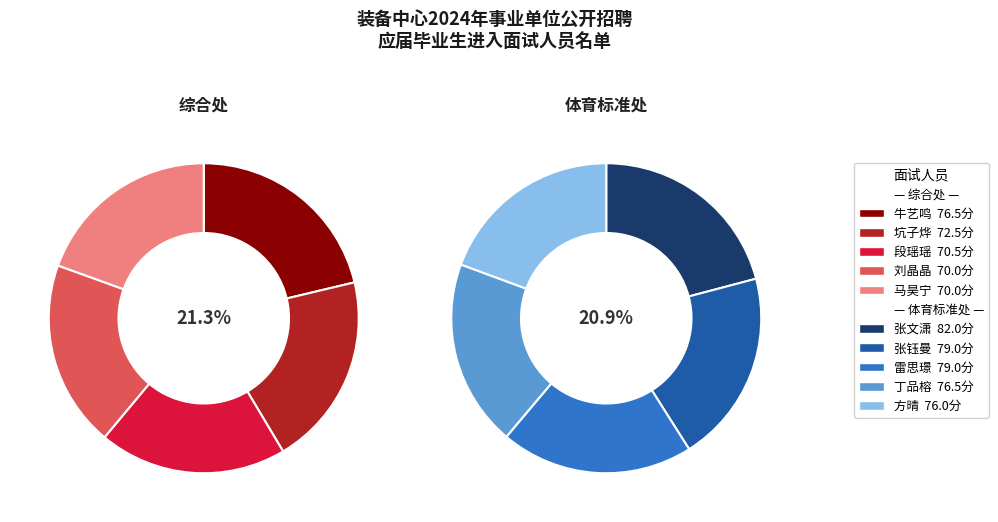

Combined, what portion of the pie is 0 and 3?

40.8%